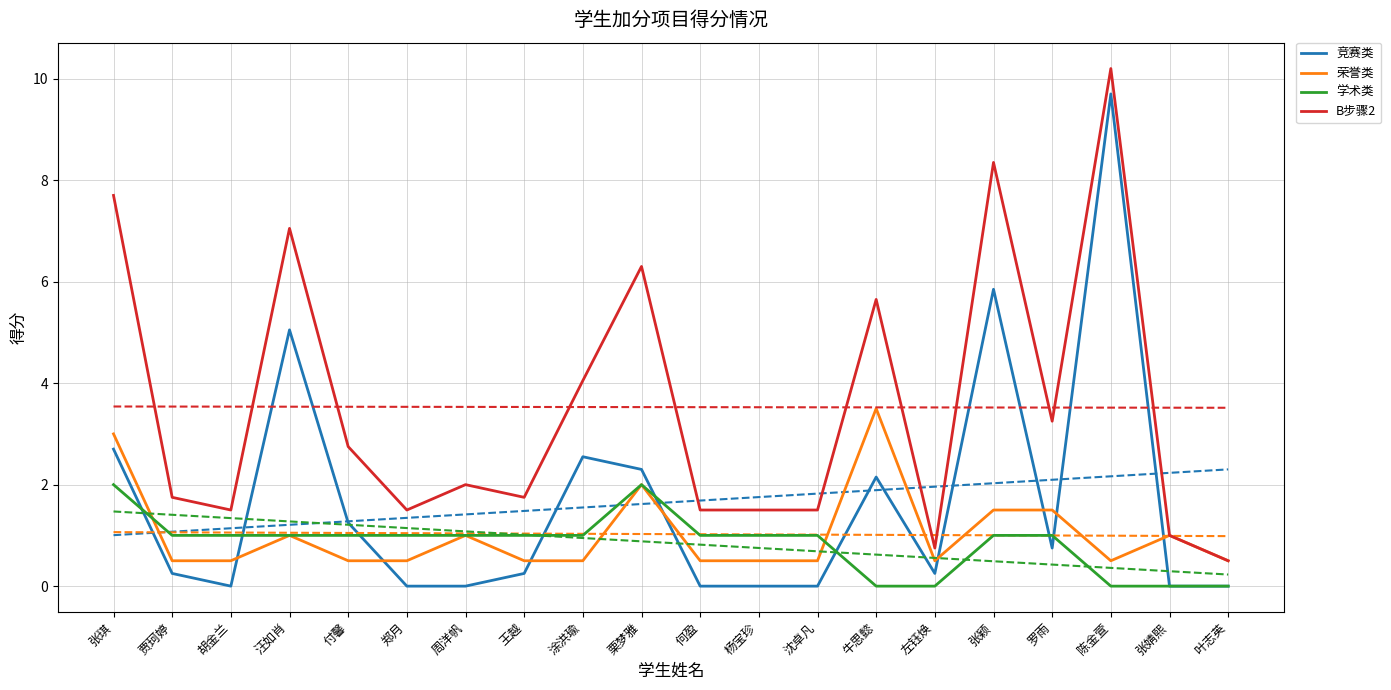

After their last crossing, which series has the higher values: 学术类 or 竞赛类?

竞赛类